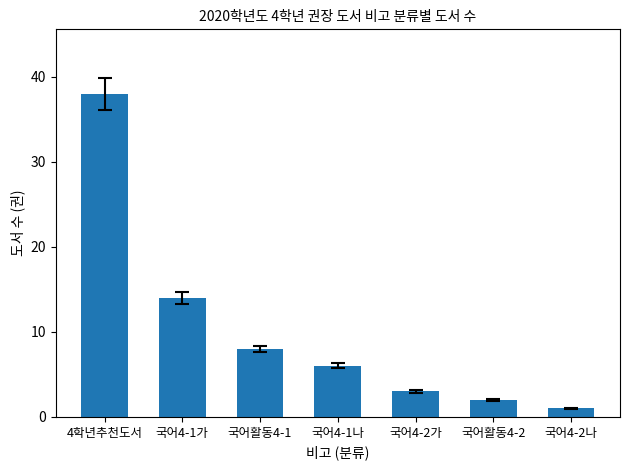

The chart shows a value of 6 at 국어4-1나. True or false?

True